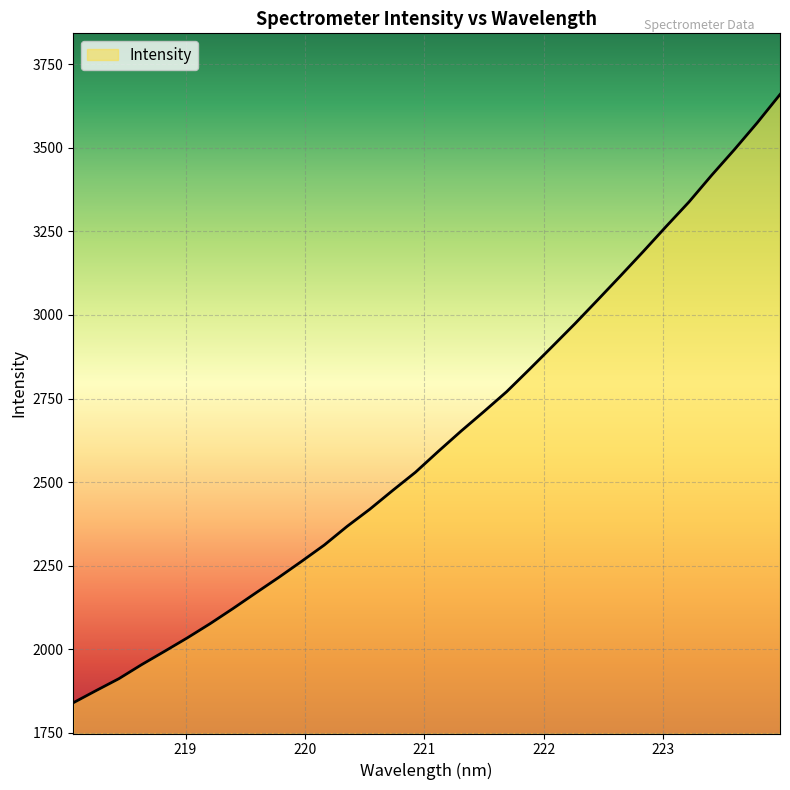

What is the difference between the maximum and minimum values?

1819.9